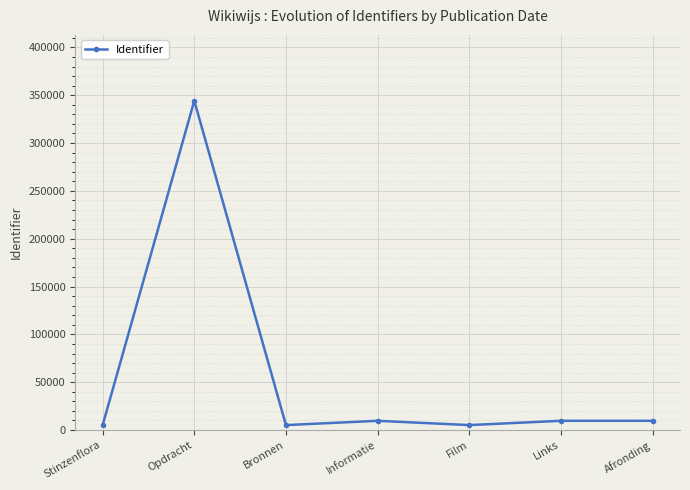

What is the difference between the maximum and minimum values?

339050